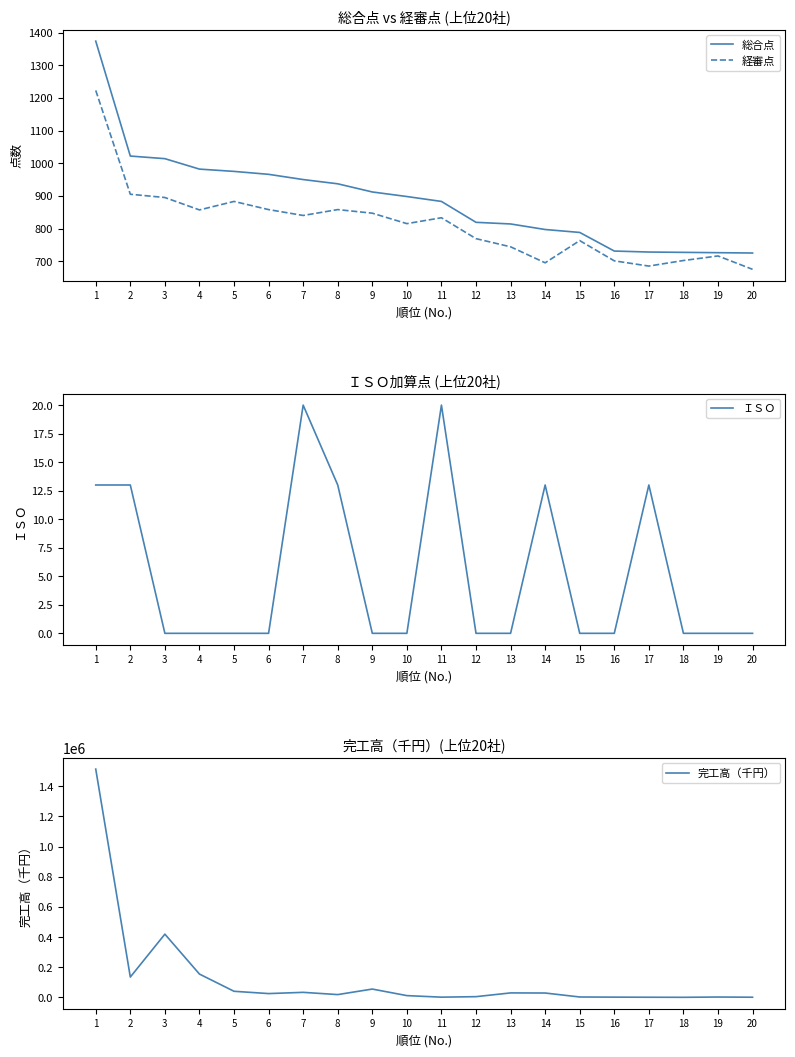

The 総合点 series shows 726 at 19. True or false?

True